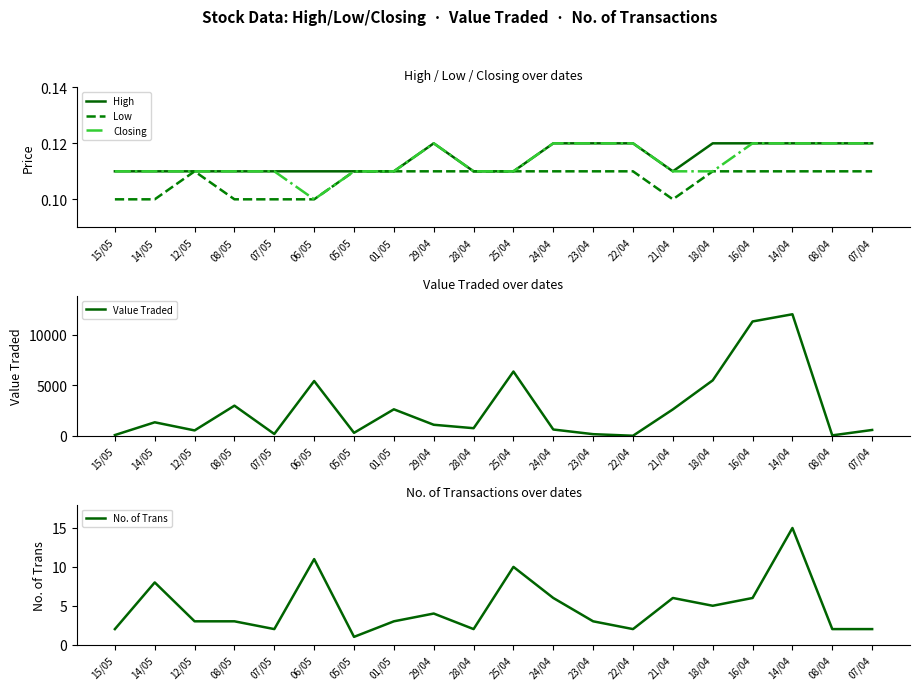

What is the approximate value of No. of Trans at 06/05?

11